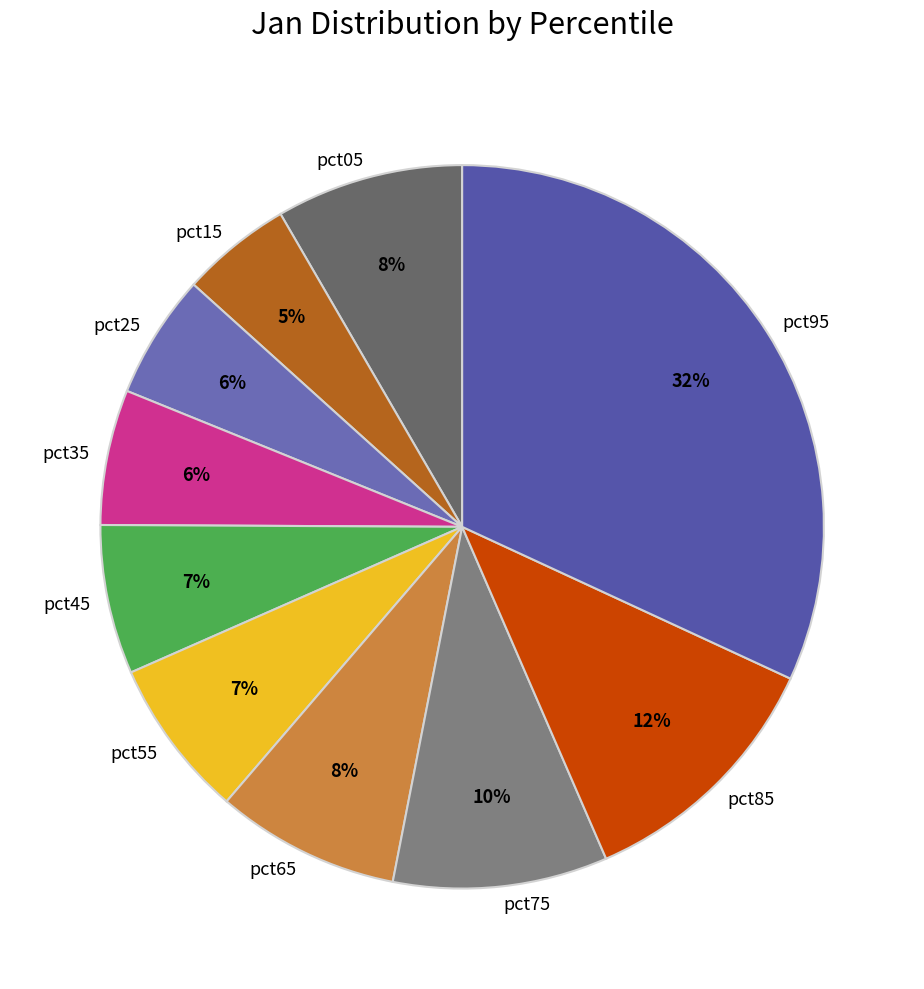

Which has a higher value, pct15 or pct25?

pct25